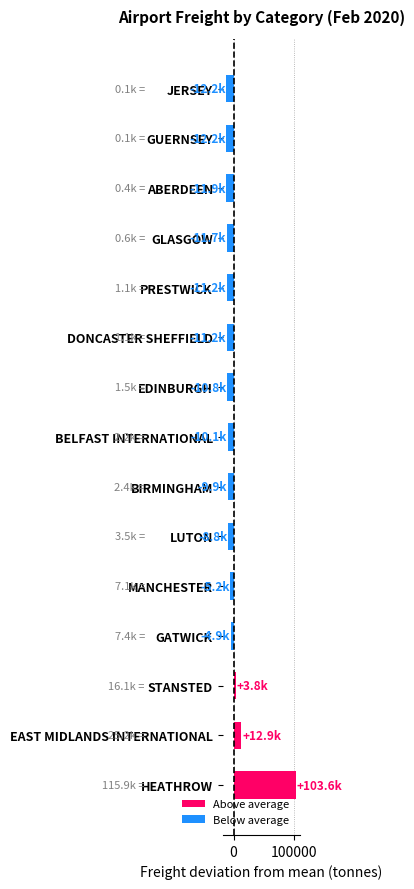

What is the approximate value at HEATHROW?

103554.7